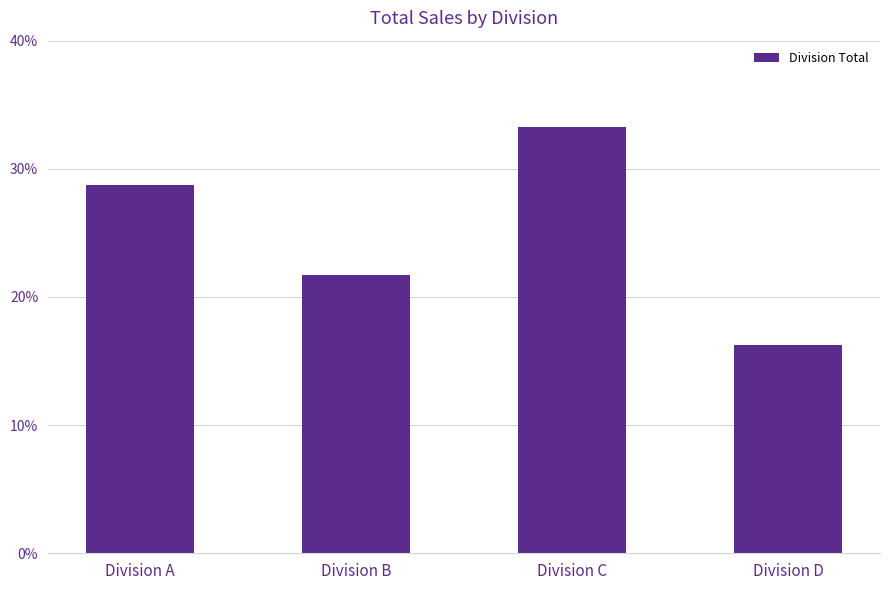

What is the sum of the values at Division B and Division D?

38.0